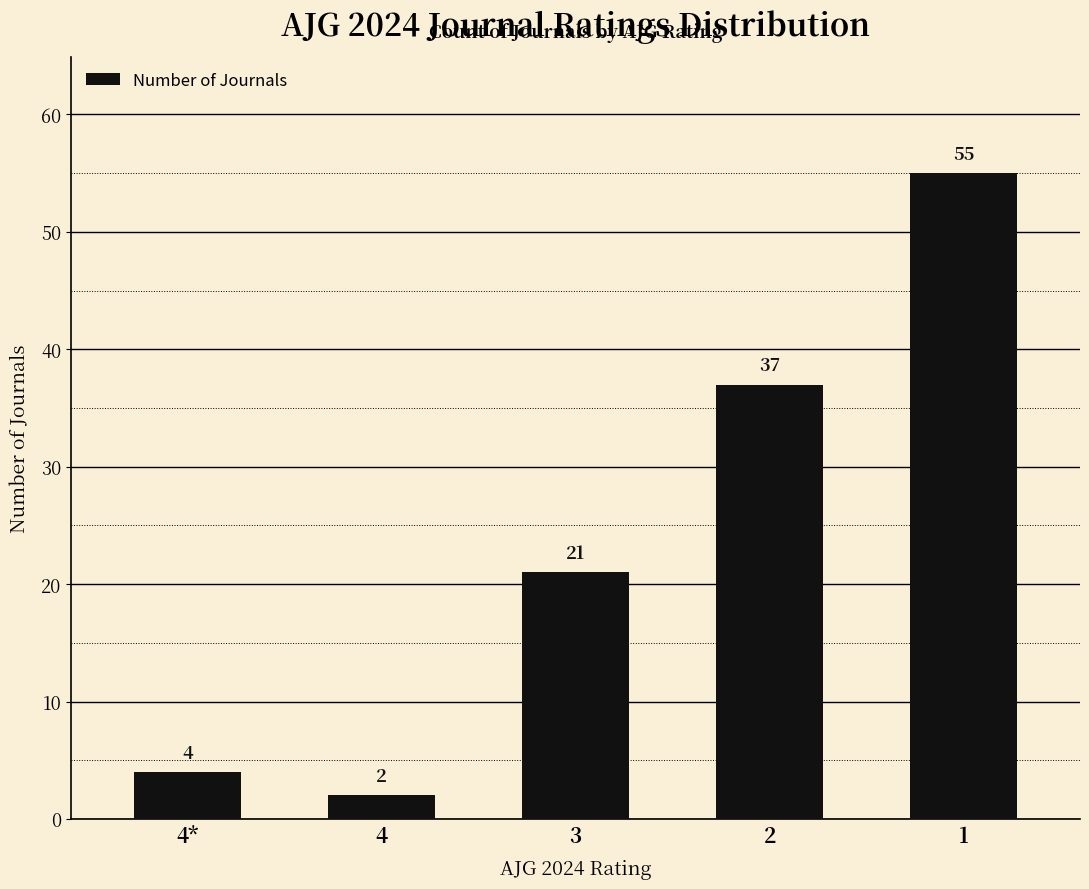

Between 1 and 2, which is larger?

1